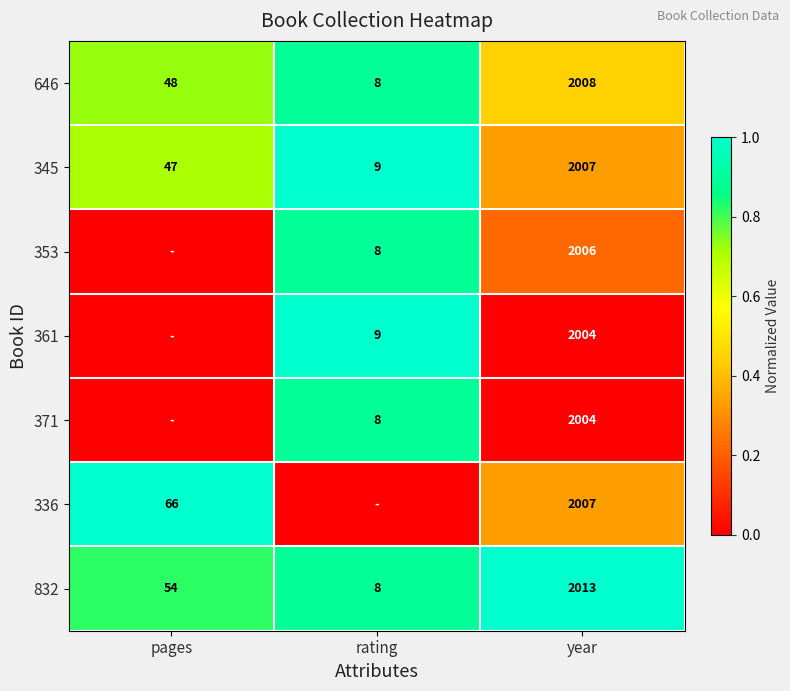

What is the difference between the maximum and second lowest values in the 646 series?

1960